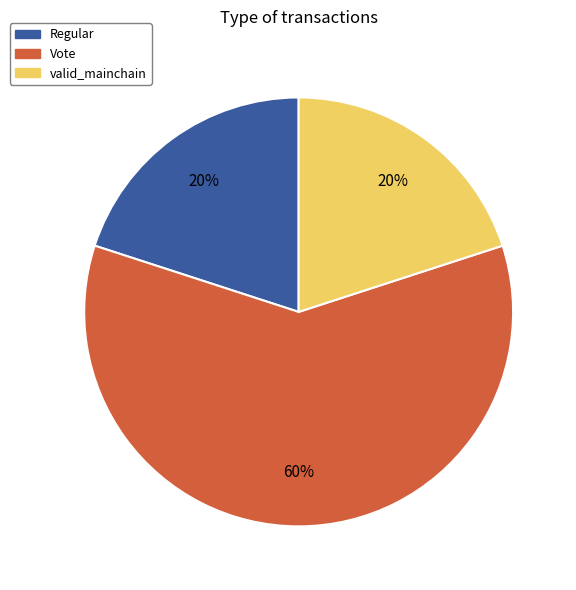

Which slice is the largest?

Vote